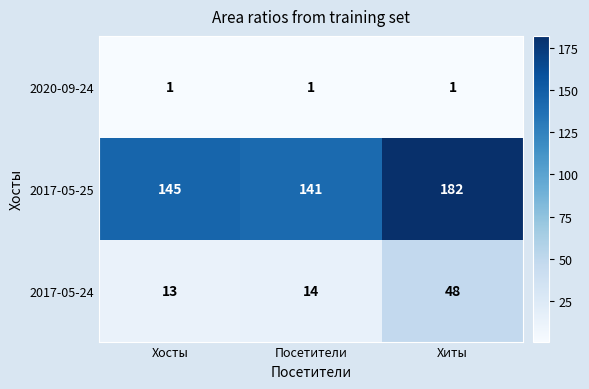

Rank the series at Хиты from highest to lowest value.

2017-05-25, 2017-05-24, 2020-09-24